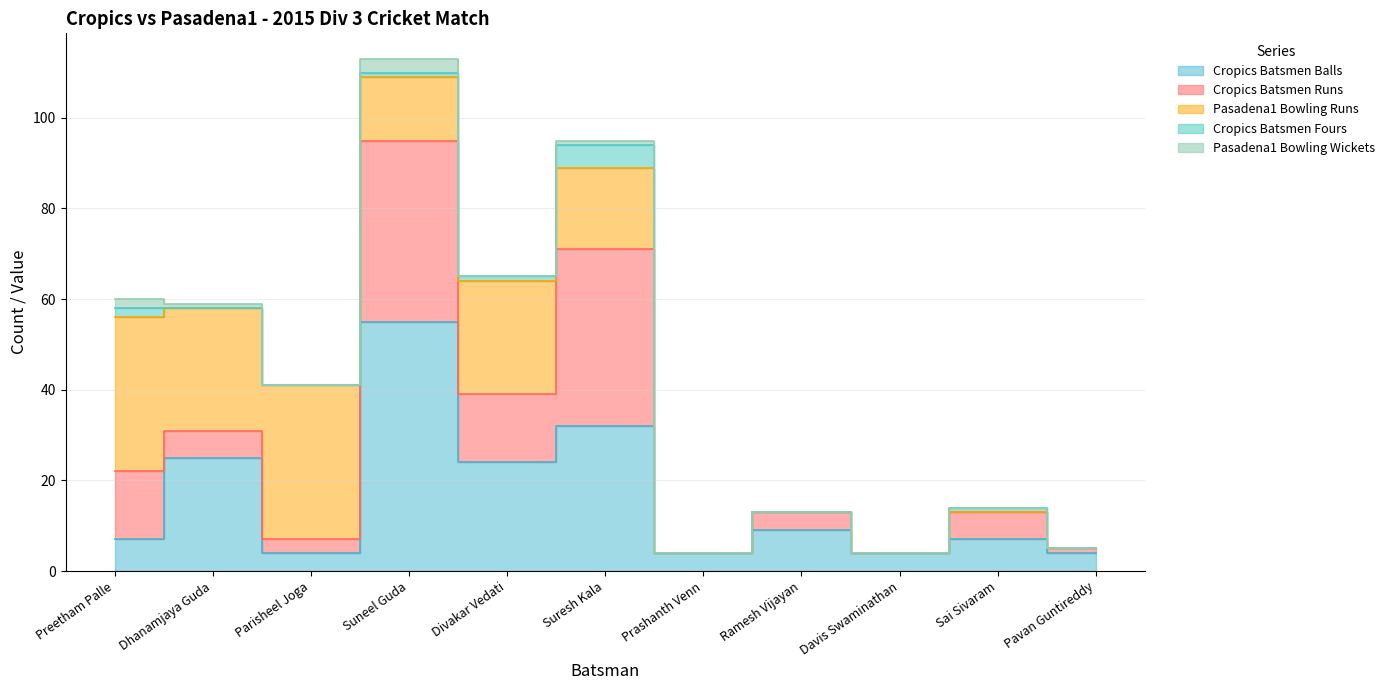

Does the chart have visible grid lines?

Yes